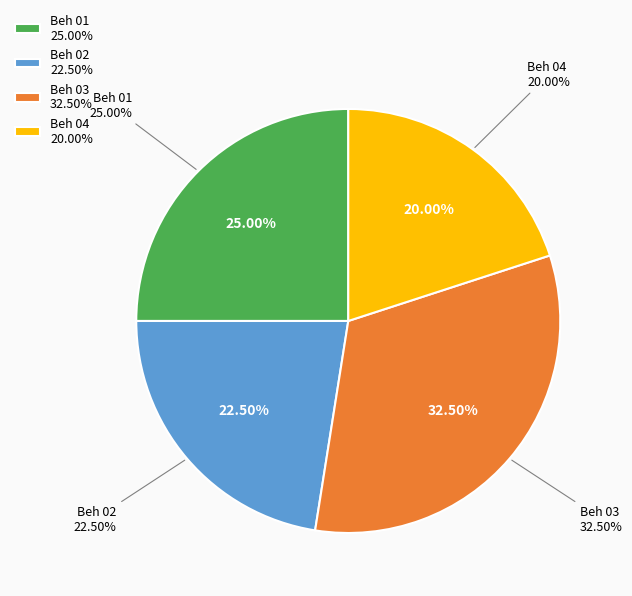

Is it true that Beh 02 is 13% of the pie?

False